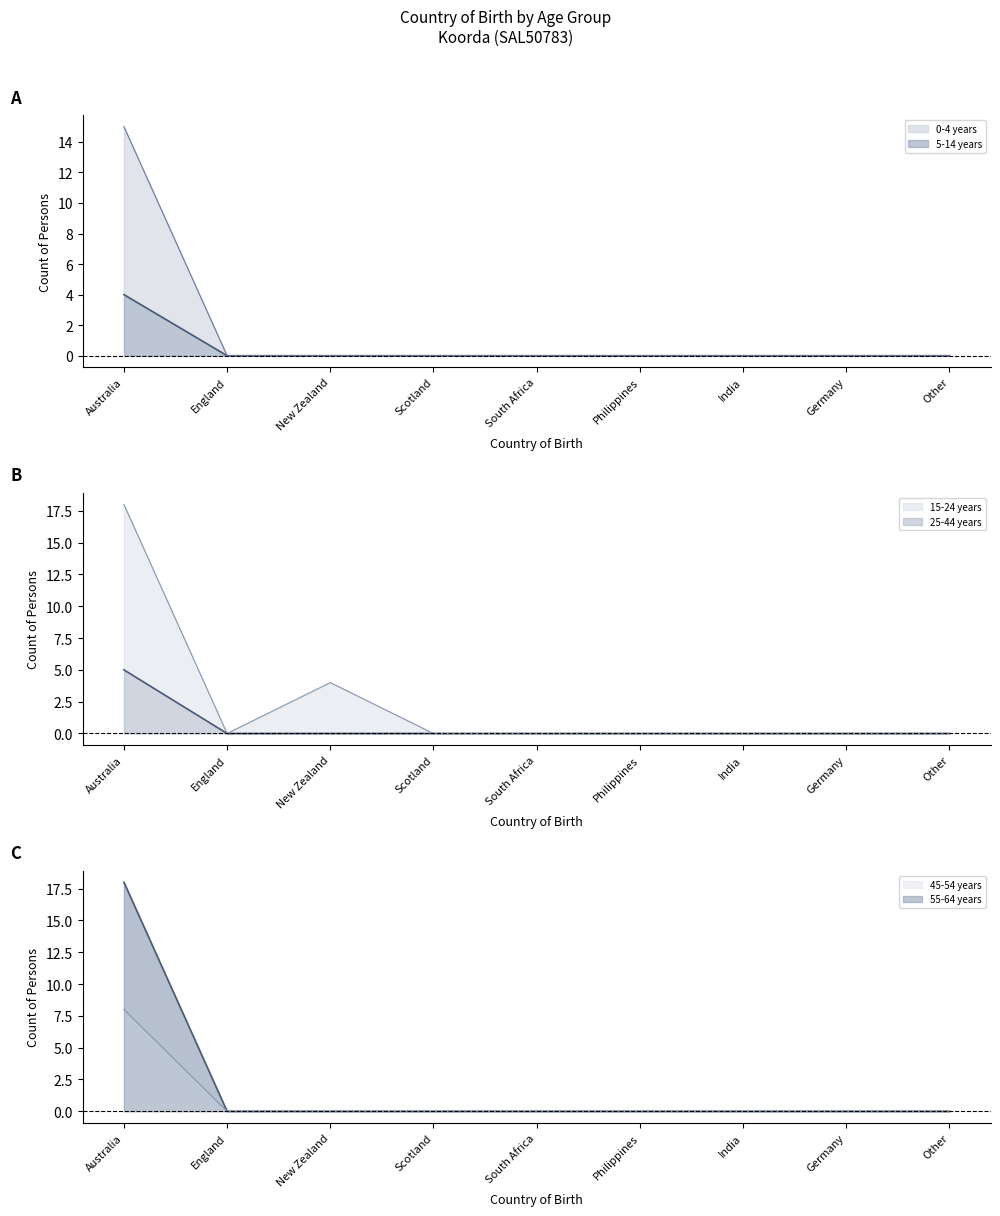

What is the spread (max minus min) of values at New Zealand?

4